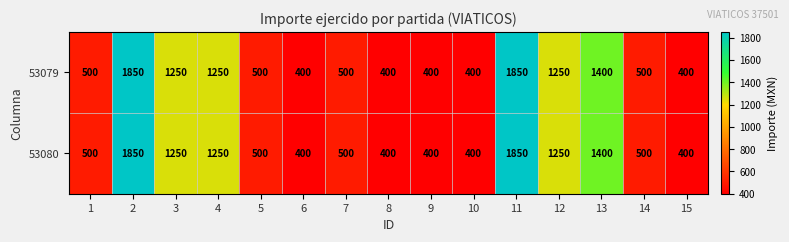

True or false: 53080 has a value of 1250 at 12.

True